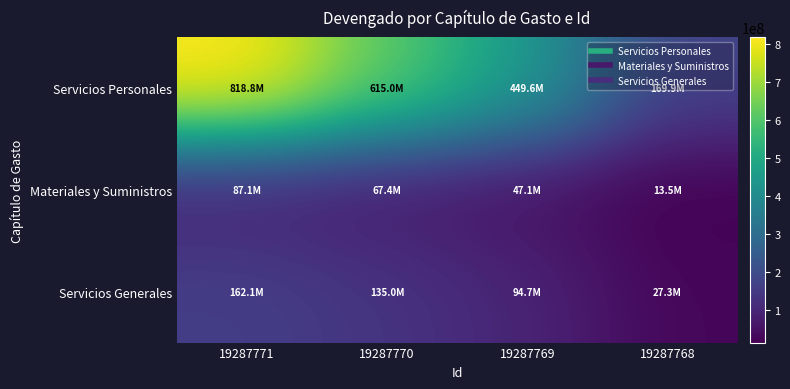

Which series has the largest range (max minus min)?

Servicios Personales